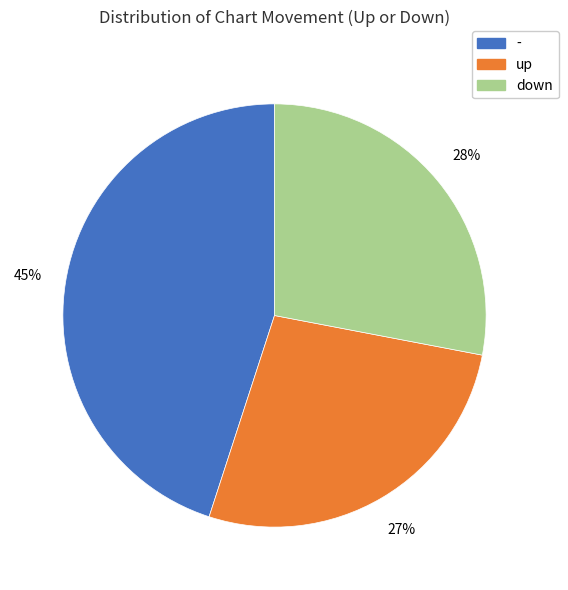

The down slice represents 28% of the pie. True or false?

True